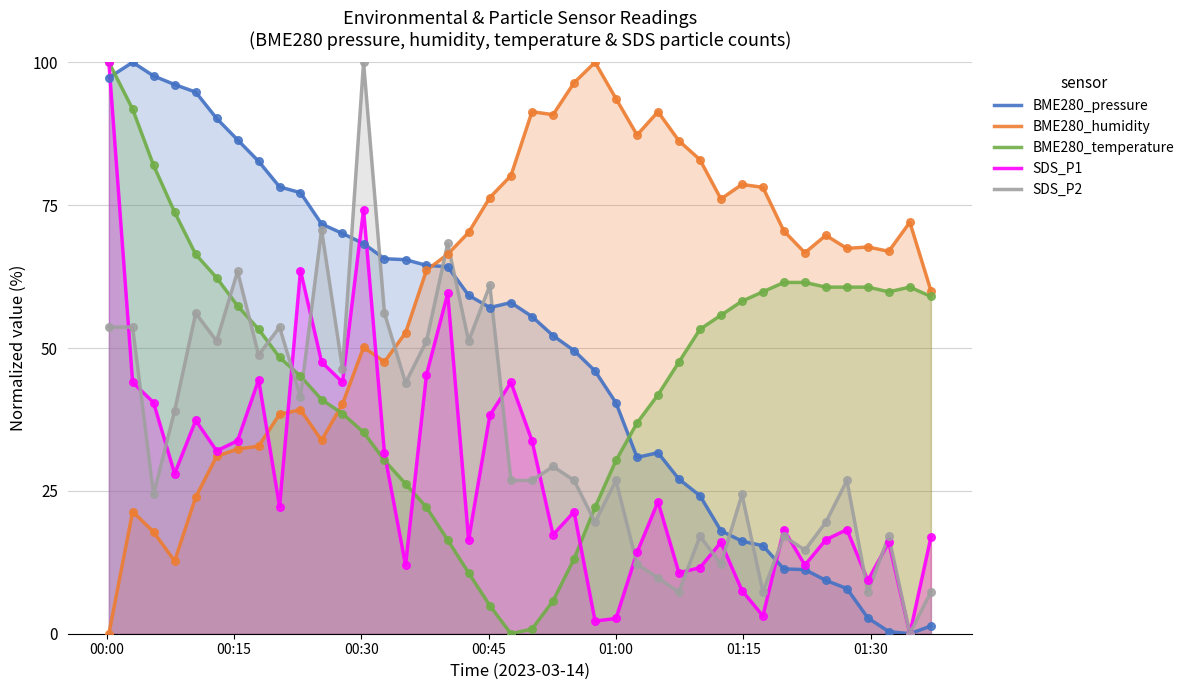

Which series reaches the maximum Y coordinate?

BME280_pressure